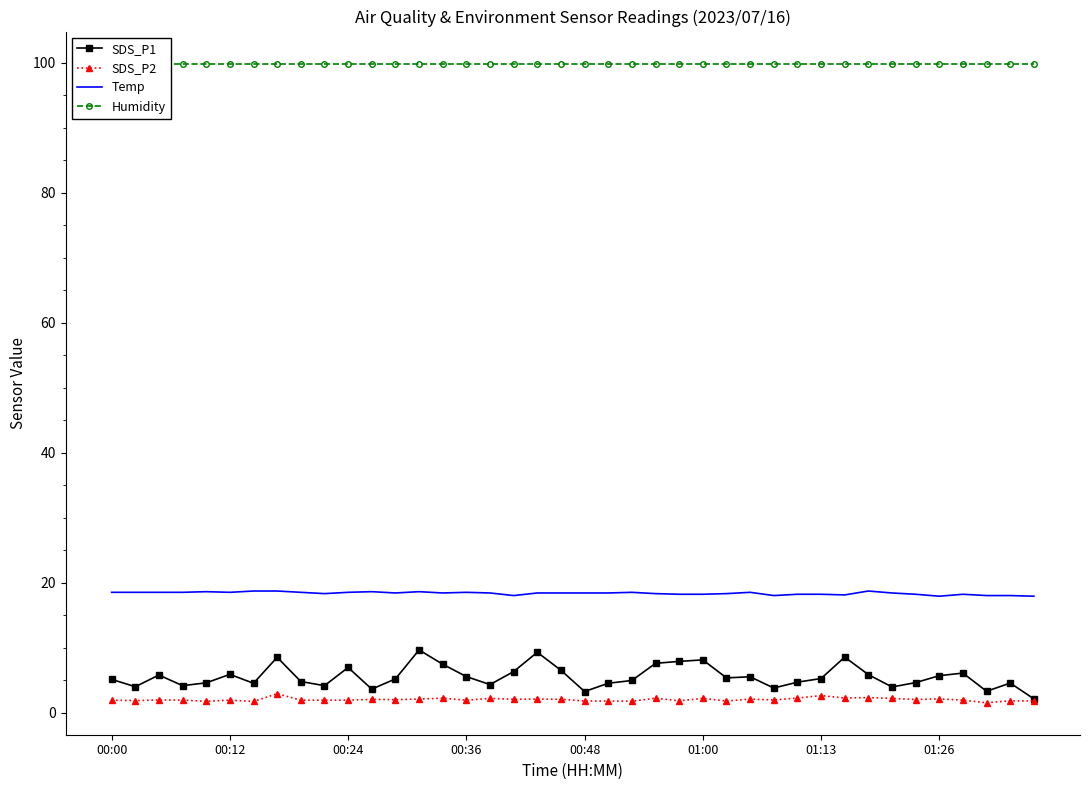

True or false: SDS_P2 has a value of 2.1 at 01:26.

True